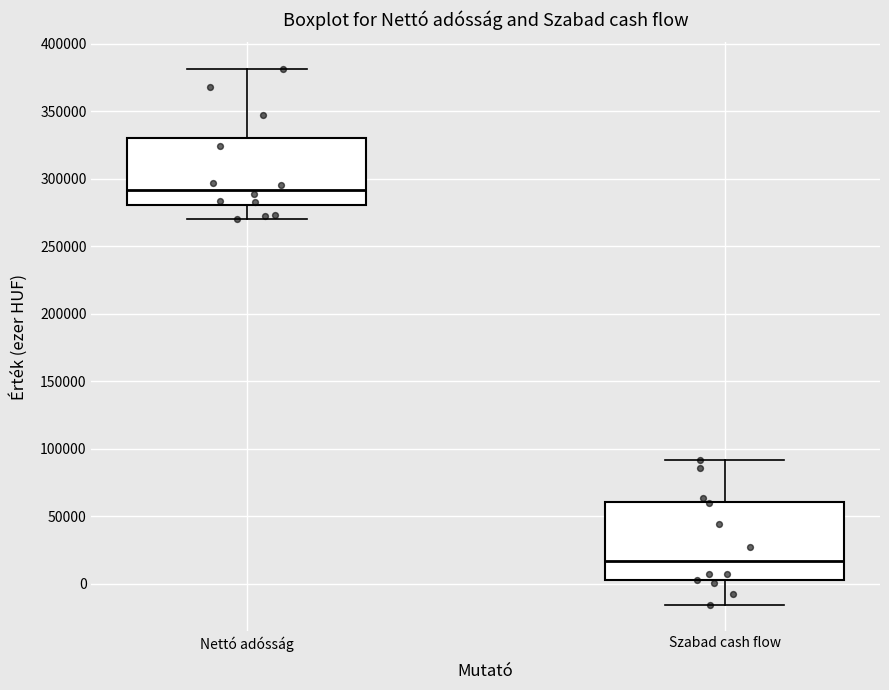

Which box's median line is the lowest?

Szabad cash flow